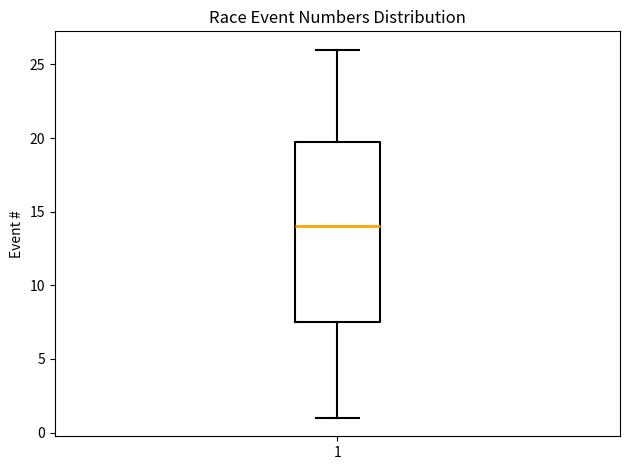

Read this box plot against the y-axis: the position of the median line, the range covered by the box, and the ends of both whiskers. The values are not printed on the chart, so give them approximately, as read against the axis.

median 14.0, box 7.5 to 20.0, whiskers 1.0 to 26.0